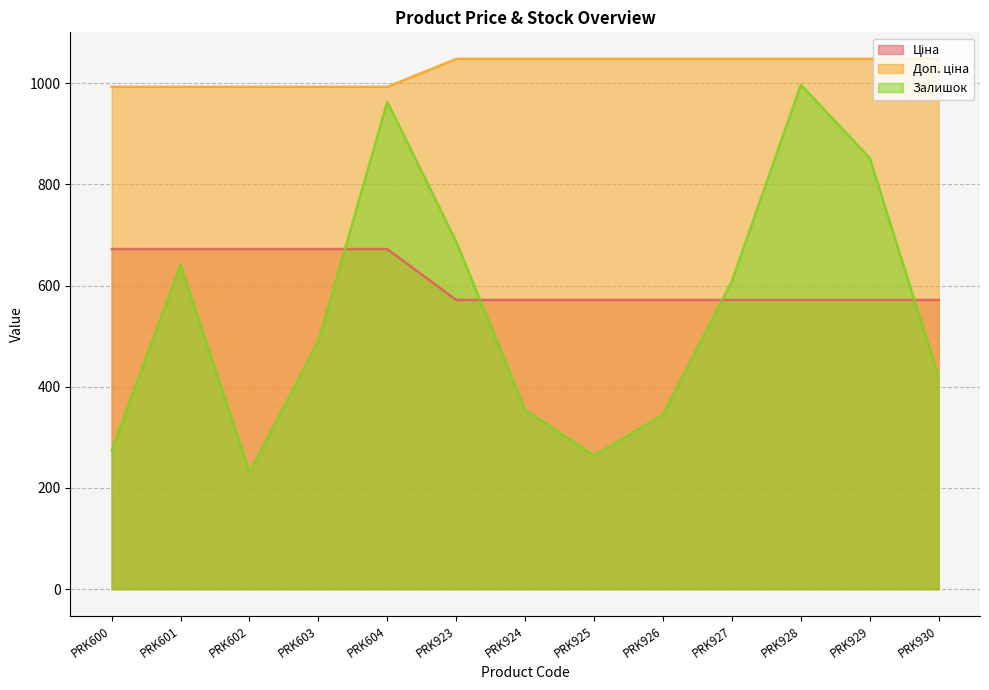

What is the value of the Доп. ціна point at the 8th from the left?

1048.0